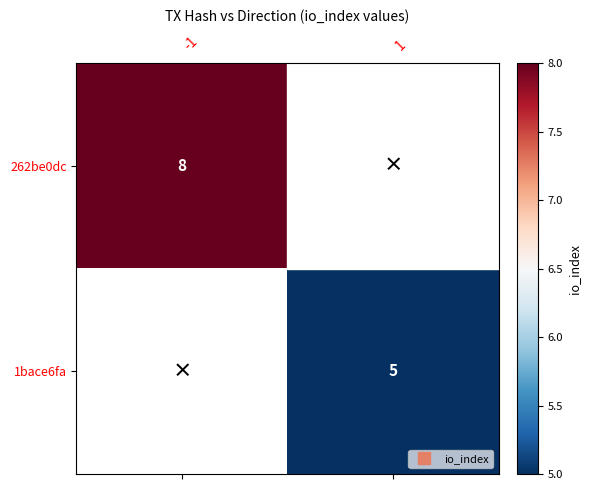

Rank the categories by 1bace6fa value from lowest to highest.

-1, 1